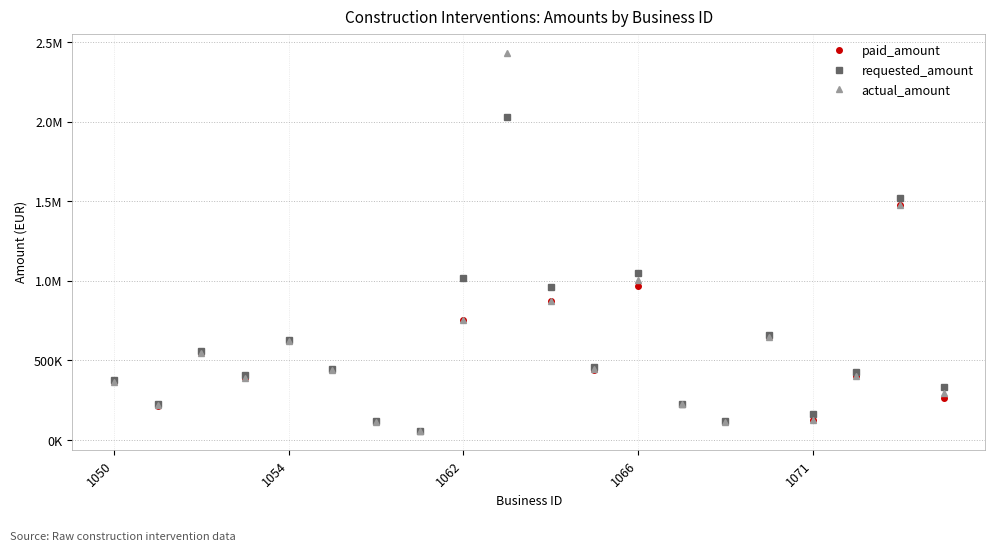

Is this an area chart (filled region under the line)?

No